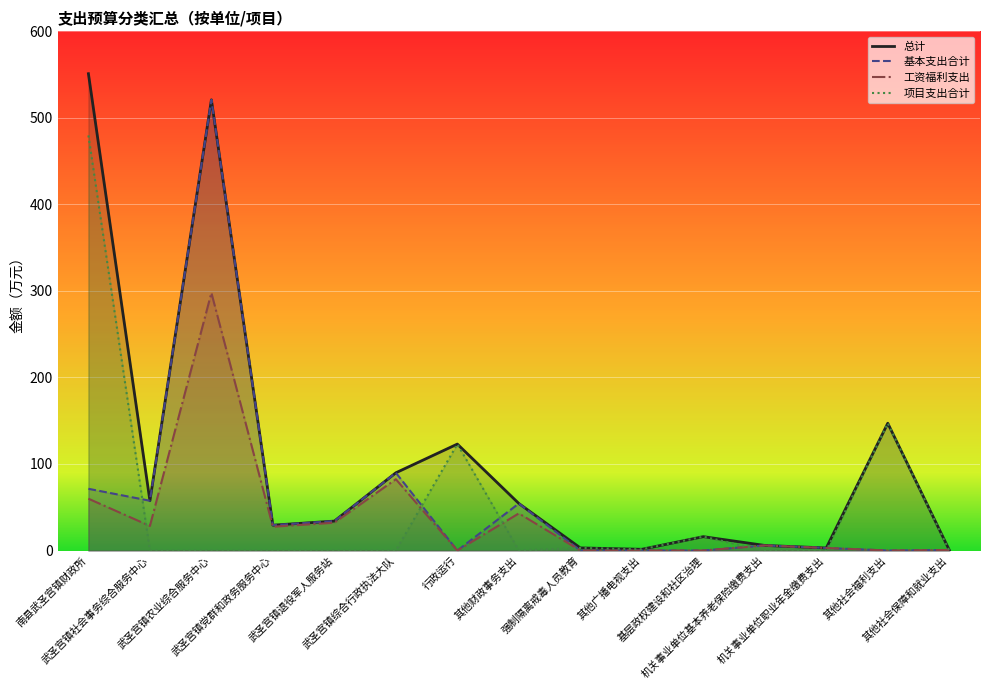

After their last crossing, which series has the higher values: 项目支出合计 or 基本支出合计?

基本支出合计